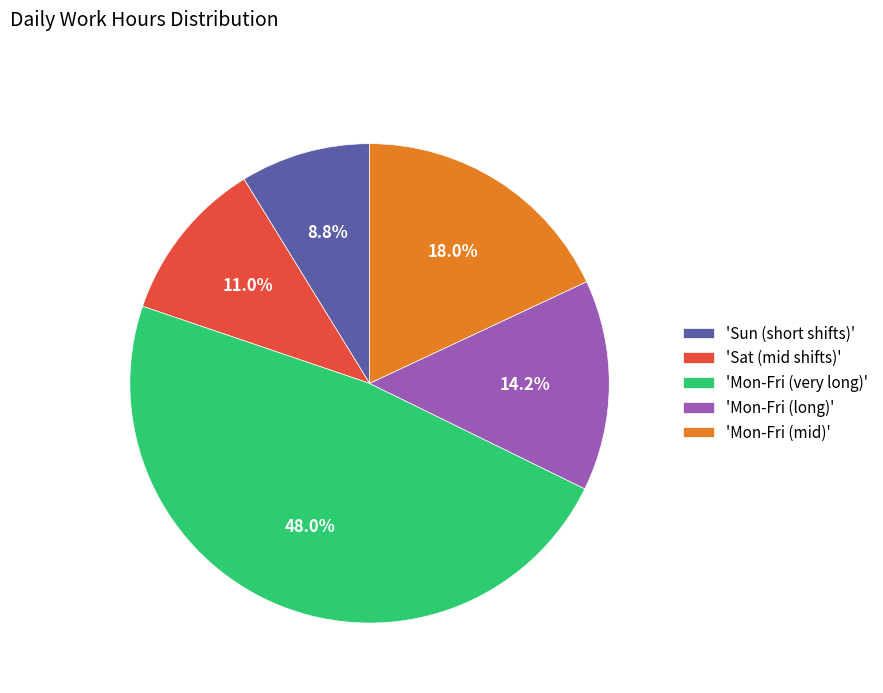

To the nearest percent, what is the average slice percentage?

20%